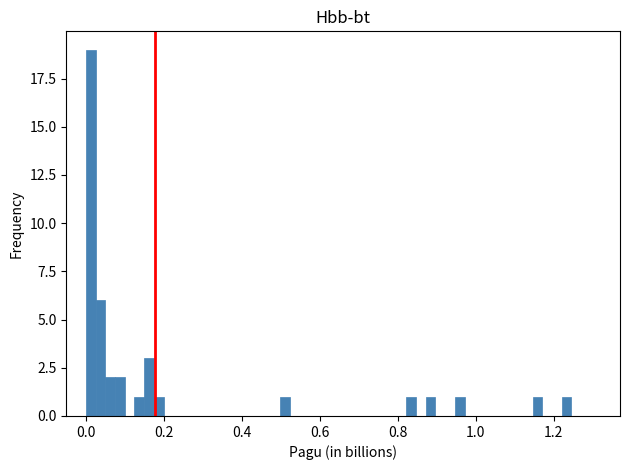

Read against the x-axis, roughly where is the centre of the tallest bar?

0.02